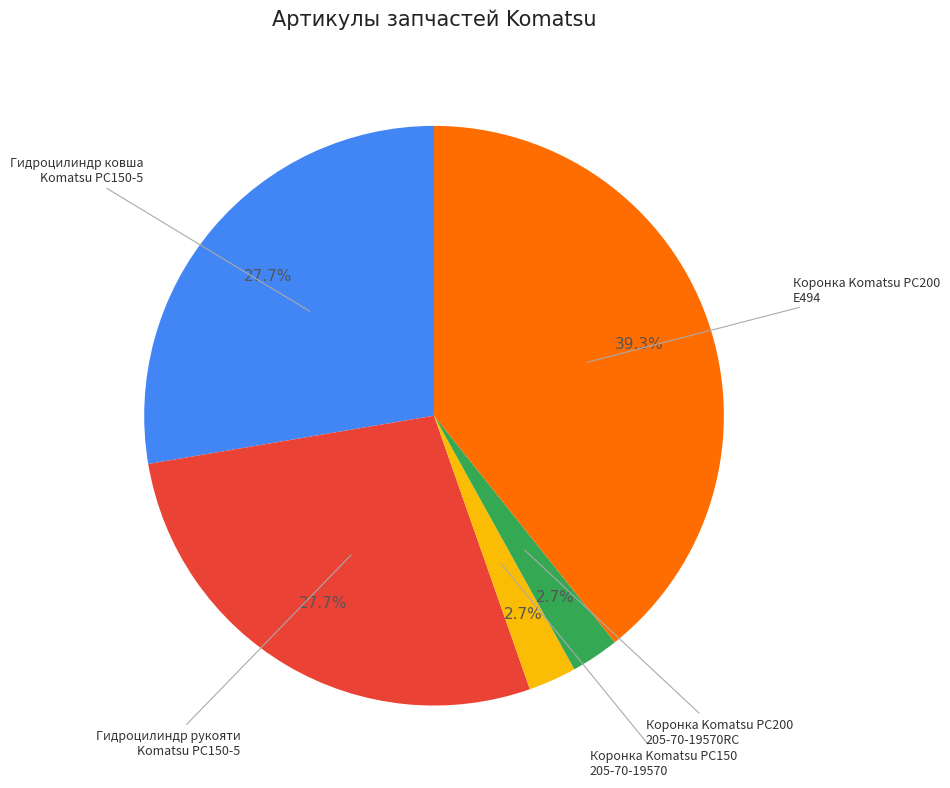

Is the sum of Коронка Komatsu PC150 205-70-19570 and Гидроцилиндр ковша Komatsu PC150-5 greater than half?

No